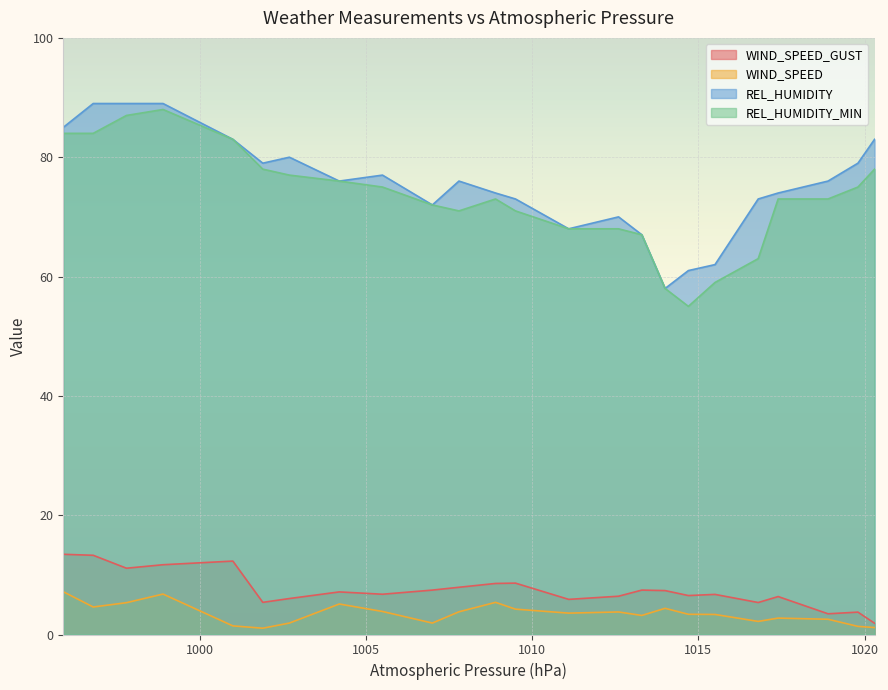

True or false: WIND_SPEED_GUST and REL_HUMIDITY_MIN cross at least once.

False